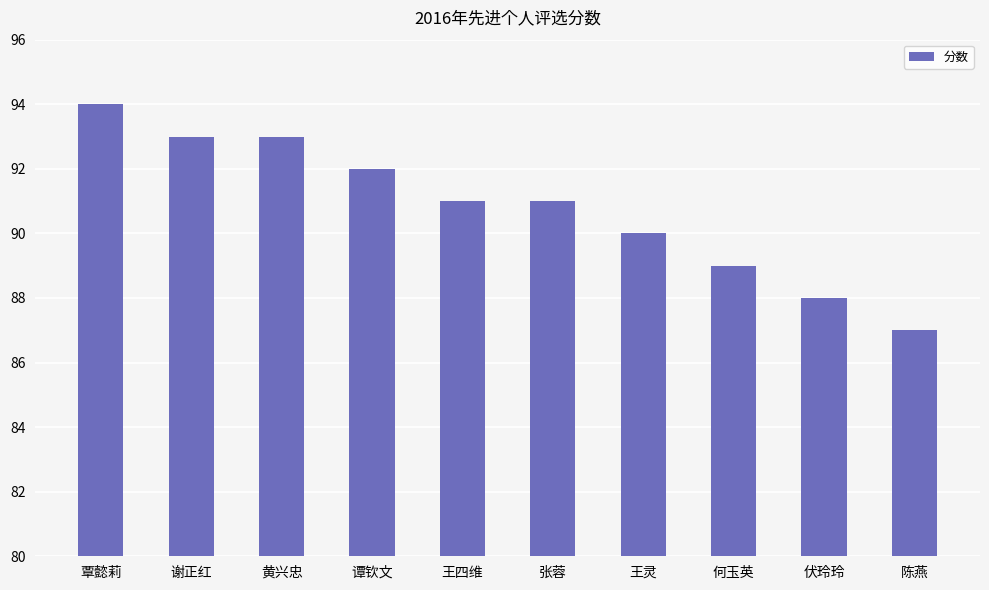

Which has a higher value, 王灵 or 黄兴忠?

黄兴忠